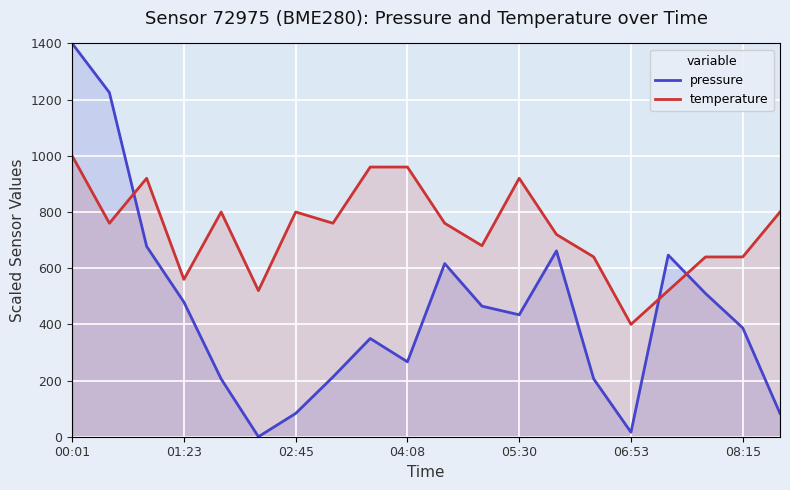

Does the chart display data point markers on the line(s)?

No